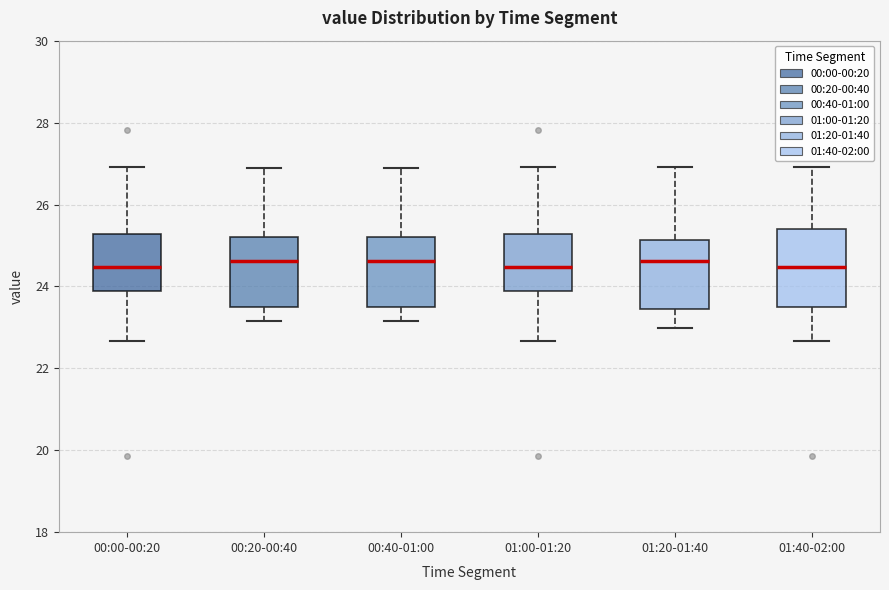

Reading left to right, transcribe this box plot: for each box, give where its median line is, the range the box spans, and where its two whiskers end, as read against the y-axis. The values are not printed on the chart, so give them approximately, as read against the axis.

00:00-00:20: median 24.4, box 23.8 to 25.2, whiskers 22.6 to 27.0
00:20-00:40: median 24.6, box 23.6 to 25.2, whiskers 23.2 to 26.8
00:40-01:00: median 24.6, box 23.6 to 25.2, whiskers 23.2 to 26.8
01:00-01:20: median 24.4, box 23.8 to 25.2, whiskers 22.6 to 27.0
01:20-01:40: median 24.6, box 23.4 to 25.2, whiskers 23.0 to 27.0
01:40-02:00: median 24.4, box 23.6 to 25.4, whiskers 22.6 to 27.0